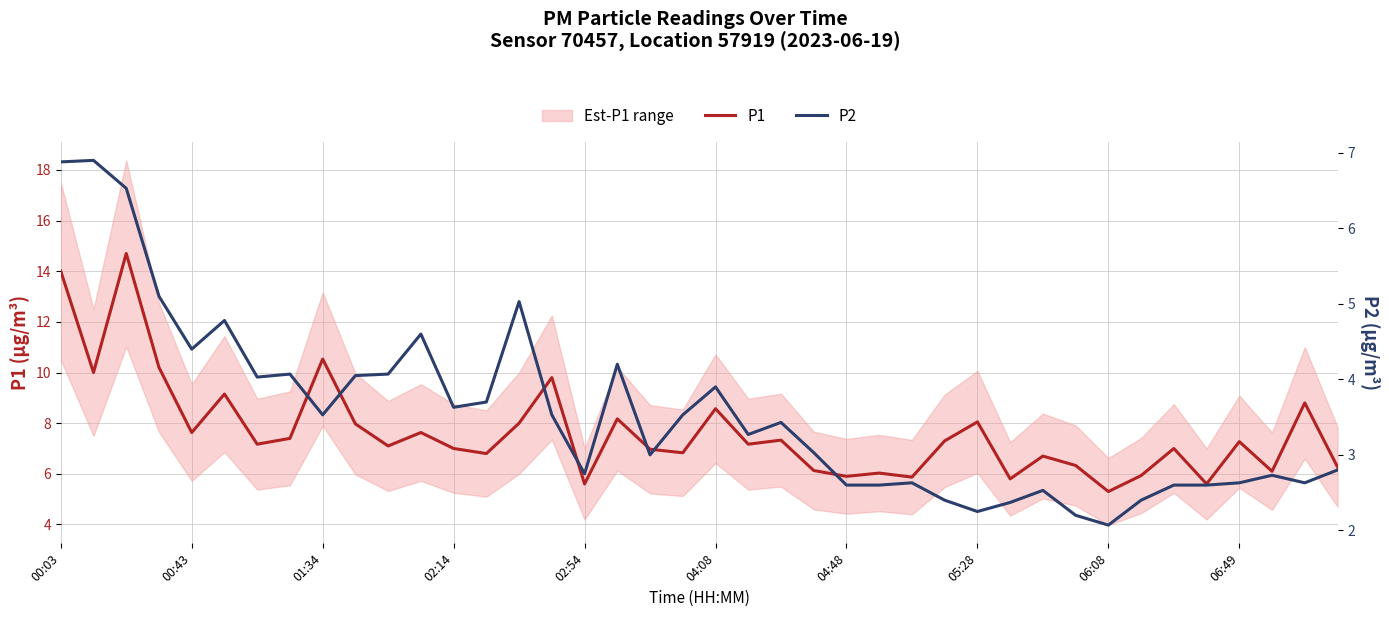

What is the lowest value of the P1 series?

5.3